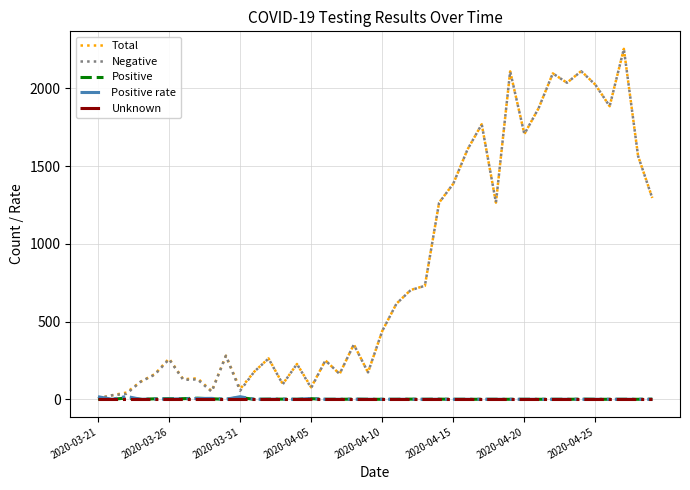

What is the maximum value shown in the chart?

2254.0